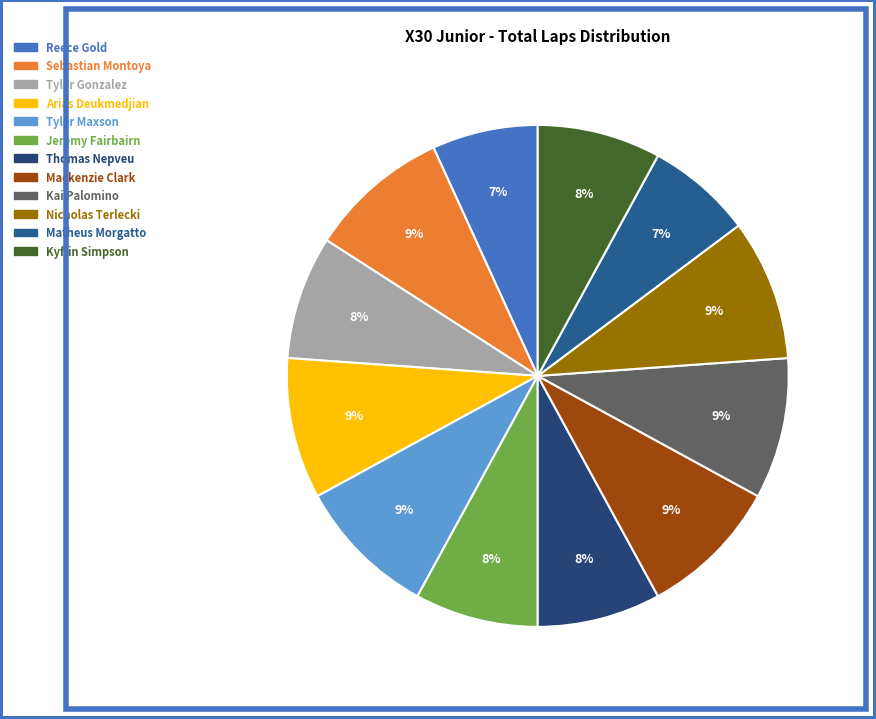

Is there a majority slice in this chart?

No